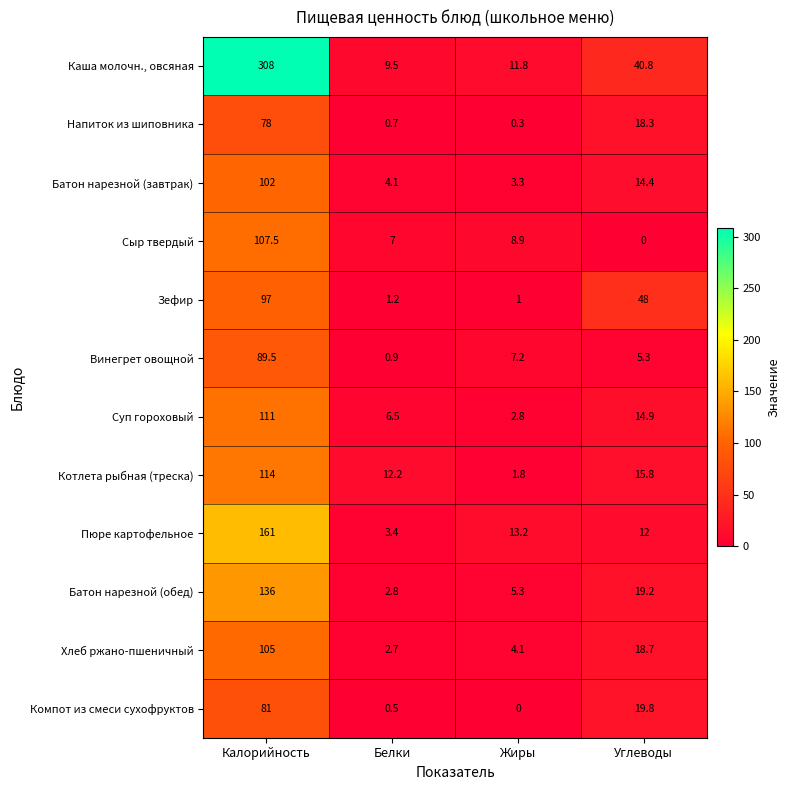

What is the approximate value of Зефир at Калорийность?

97.0